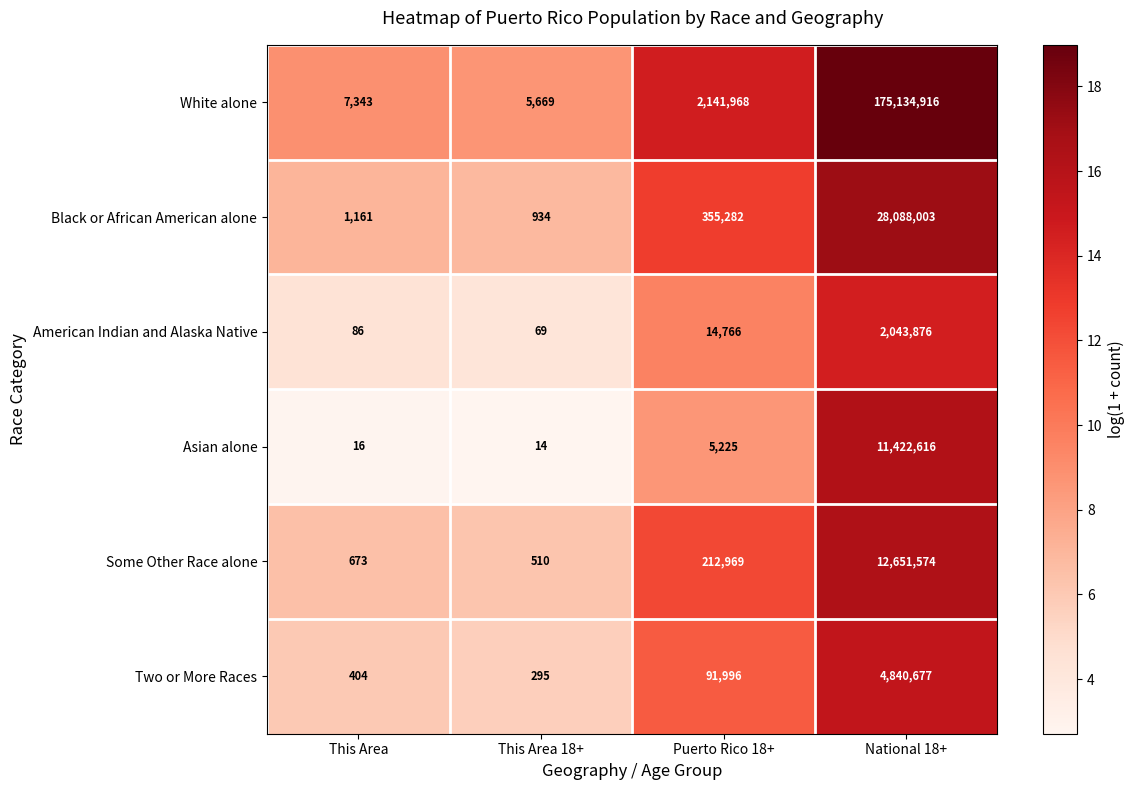

Which series has the largest total across all categories?

White alone